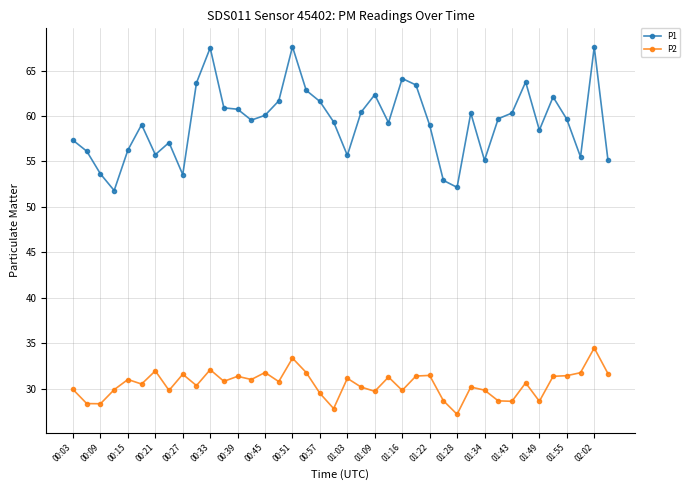

Which series has the largest range (max minus min)?

P1